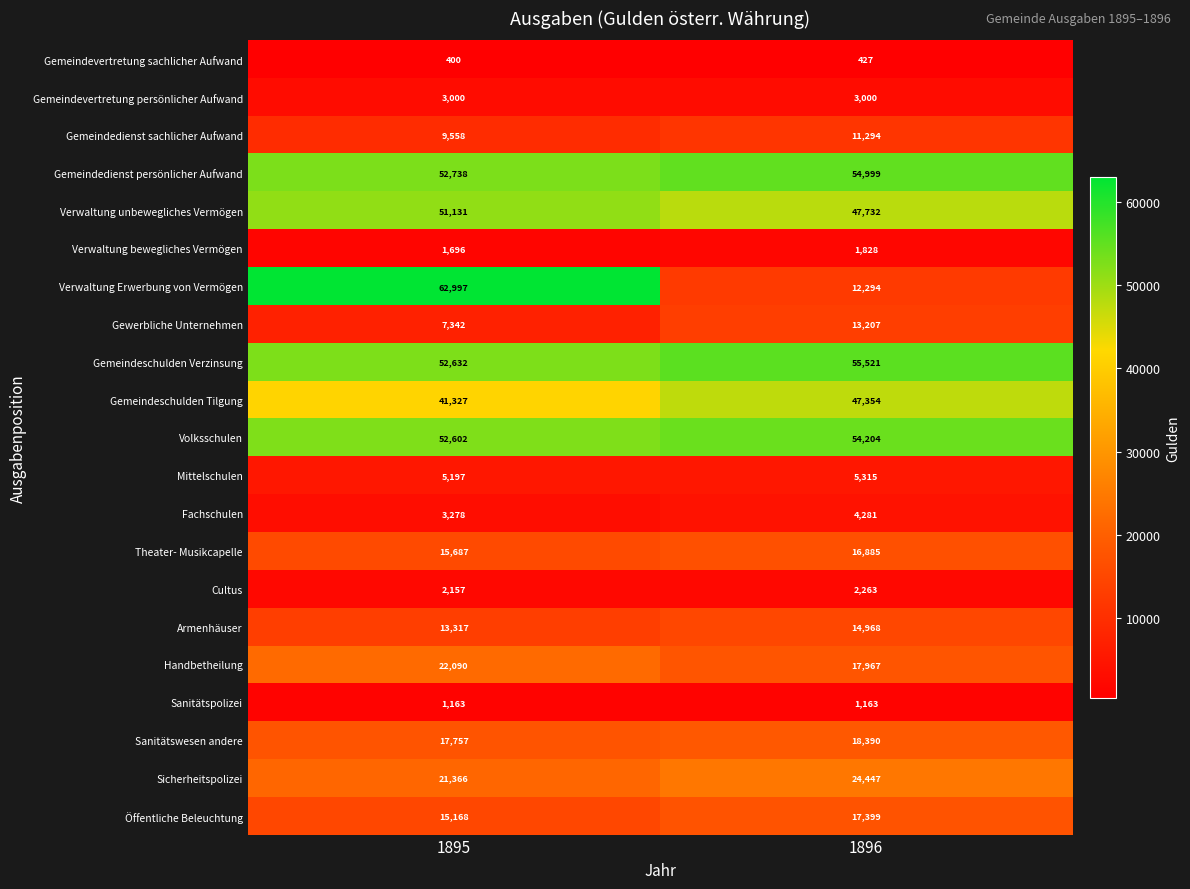

What is the average value of the Verwaltung bewegliches Vermögen series?

1762